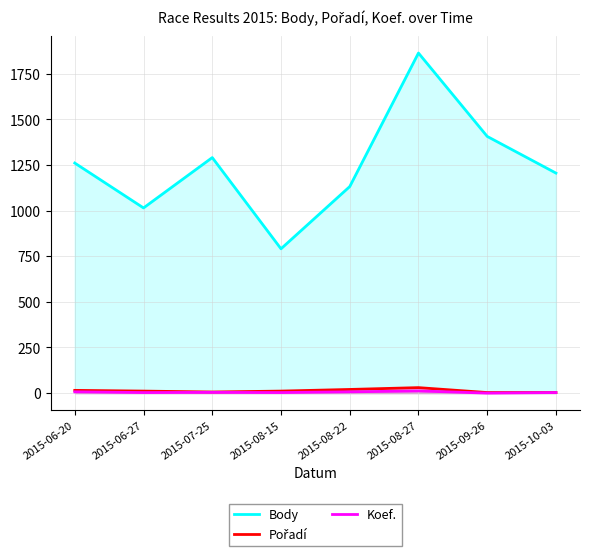

Is it true that Pořadí equals 6 at 2015-07-25?

True